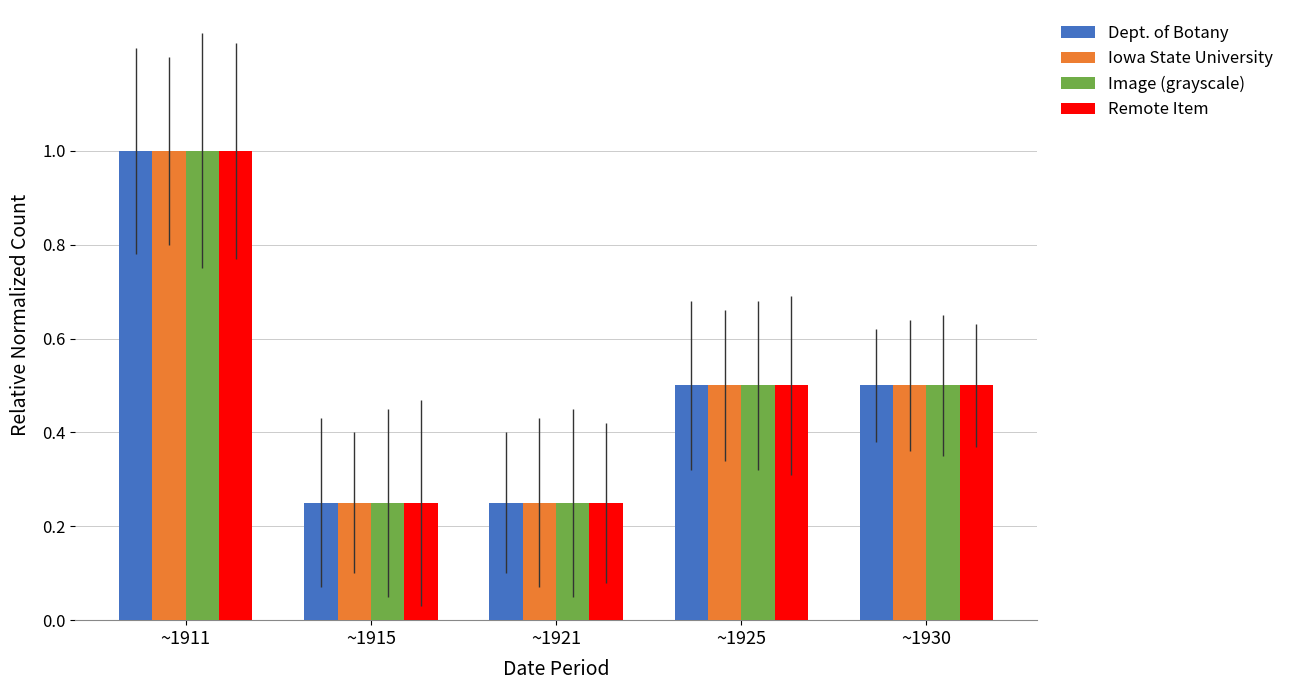

Count the Iowa State University values in the range 0 to 1.

5